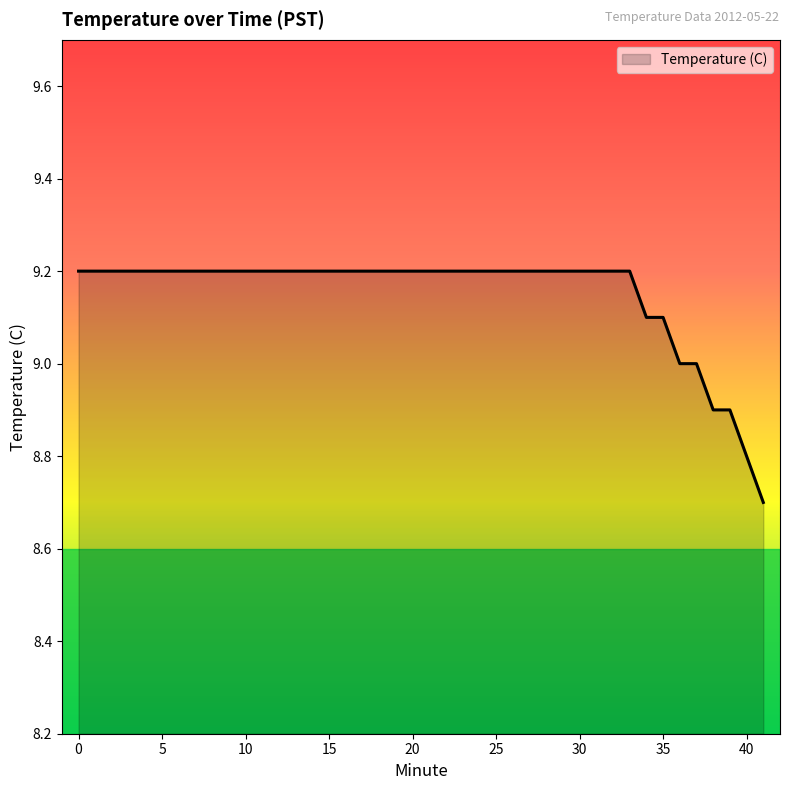

What is the minimum value shown in the chart?

8.7